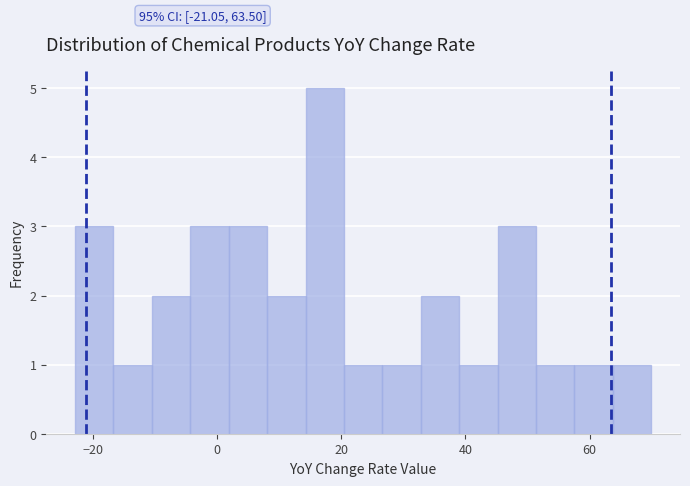

Read against the x-axis, roughly where is the centre of the tallest bar?

18